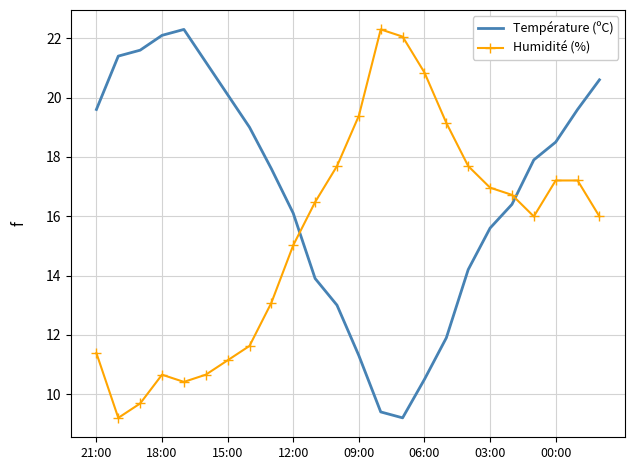

True or false: Humidité (%) and Température (ºC) intersect in this chart.

True